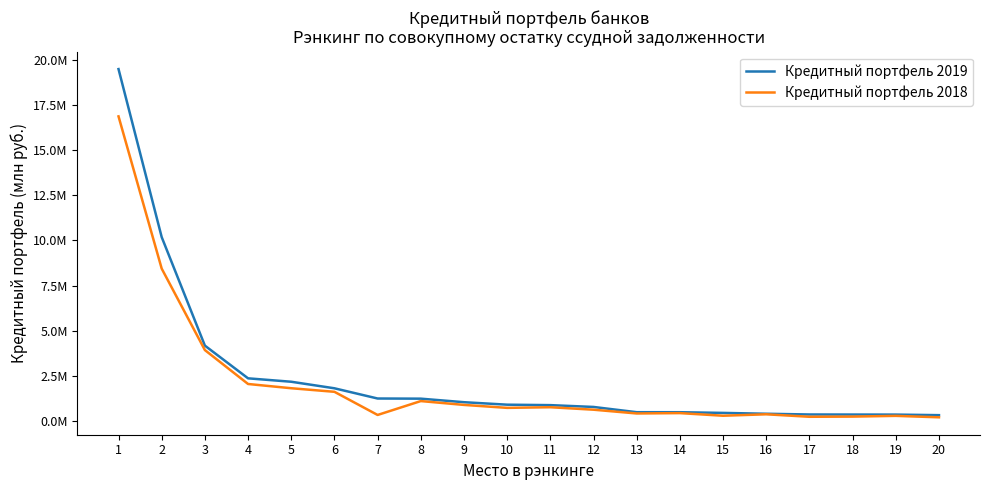

What are all the series names shown in the legend?

Кредитный портфель 2019, Кредитный портфель 2018